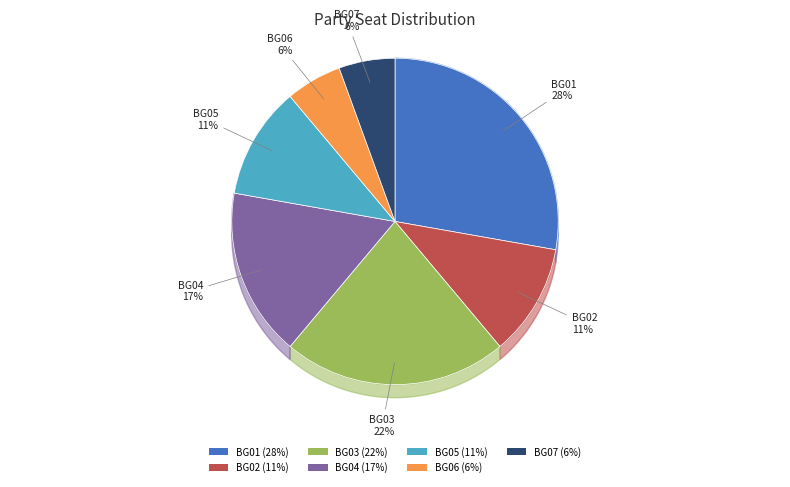

Count the number of slices in the pie.

7